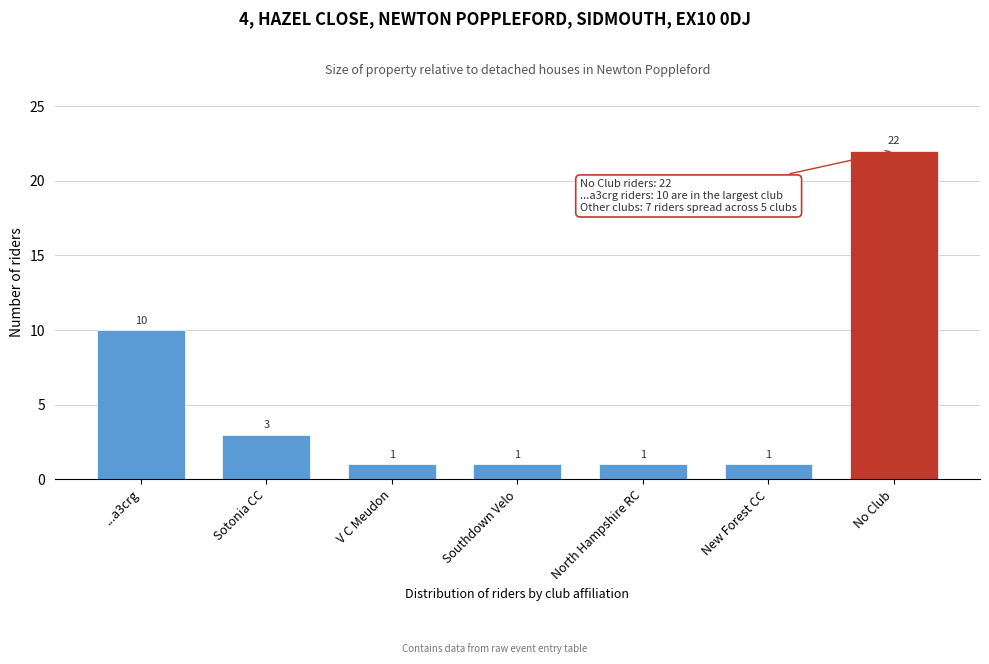

Reading right to left, what are all the values shown in this chart?

22	1	1	1	1	3	10